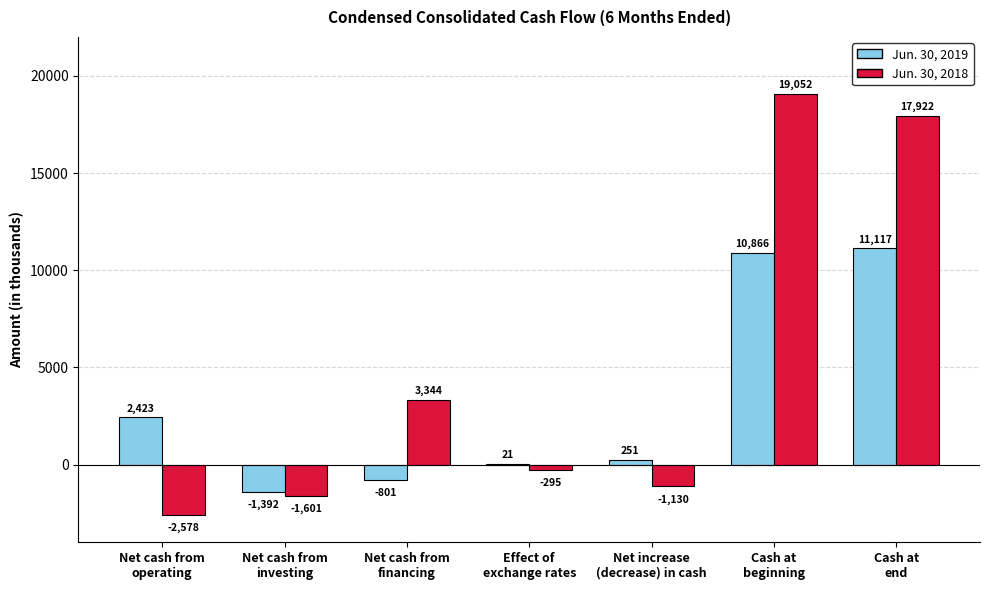

Where does the Jun. 30, 2019 series first go above 251?

Net cash from
operating